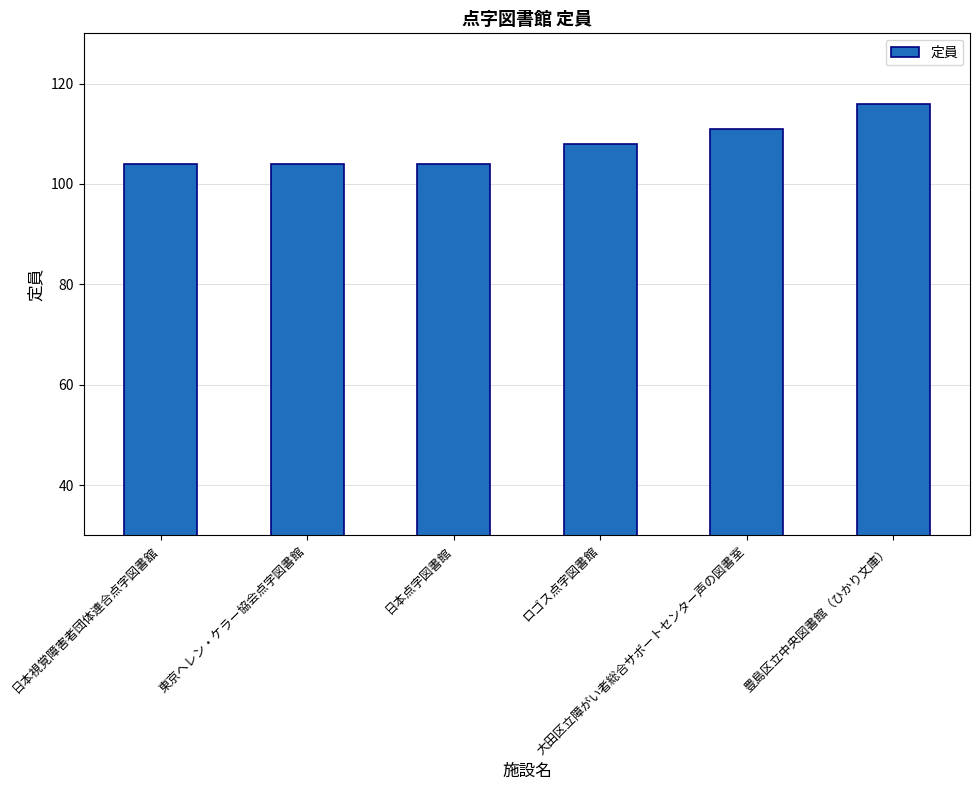

What is the label of the 4th bar from the left?

ロゴス点字図書館